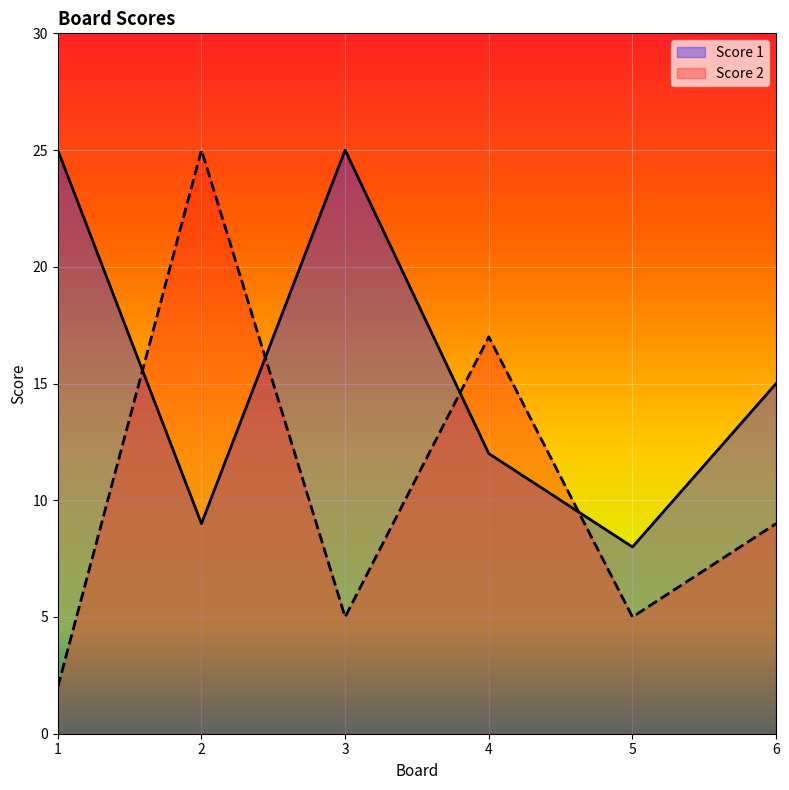

What is the value of the Score 2 point at the 6th from the left?

9